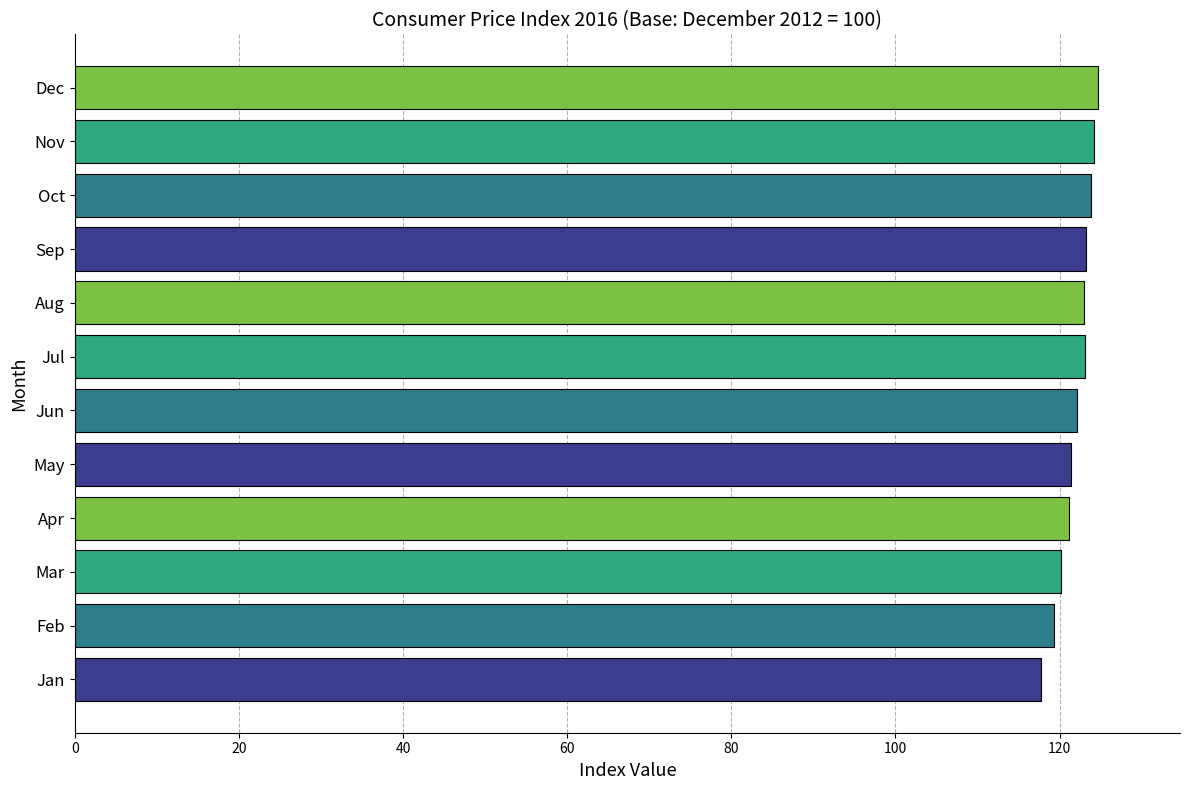

Read the value at Oct.

123.8